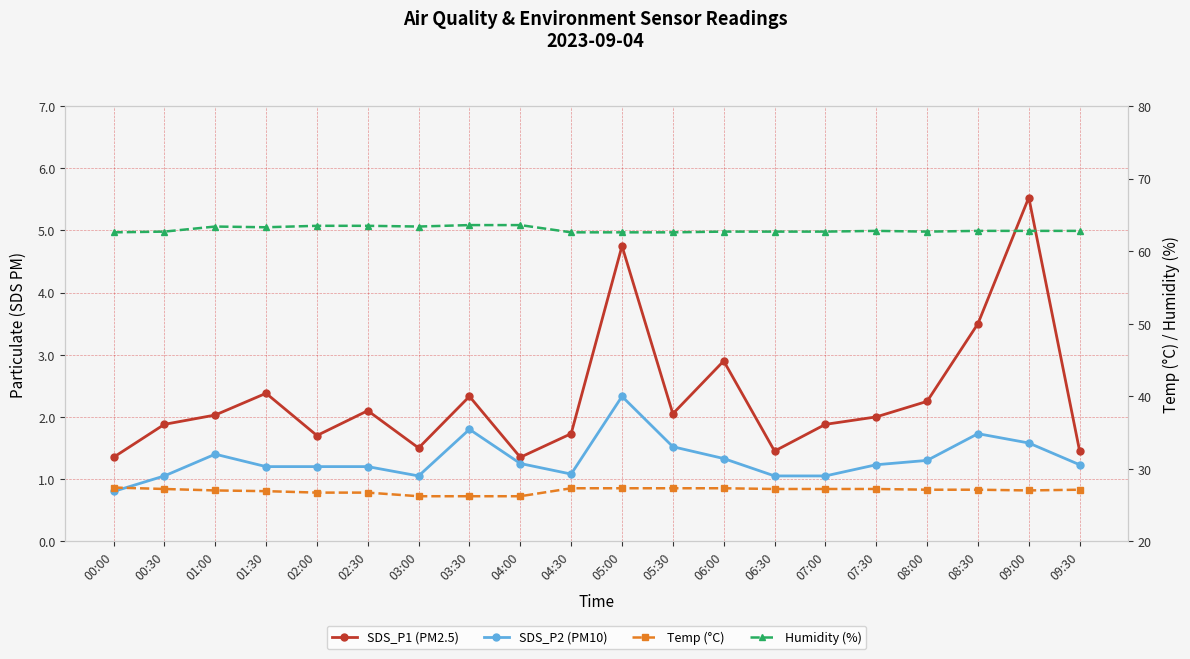

Reading left to right, what are all the values shown in this chart?

SDS_P1 (PM2.5): 1.4	1.9	2.0	2.4	1.7	2.1	1.5	2.3	1.4	1.7	4.8	2.0	2.9	1.4	1.9	2.0	2.2	3.5	5.5	1.4
SDS_P2 (PM10): 0.8	1.1	1.4	1.2	1.2	1.2	1.1	1.8	1.2	1.1	2.3	1.5	1.3	1.1	1.1	1.2	1.3	1.7	1.6	1.2
Temp (°C): 27.4	27.2	27.0	26.9	26.7	26.7	26.2	26.2	26.2	27.3	27.3	27.3	27.3	27.2	27.2	27.2	27.1	27.1	27.0	27.1
Humidity (%): 62.6	62.7	63.4	63.3	63.5	63.5	63.4	63.6	63.6	62.6	62.6	62.6	62.7	62.7	62.7	62.8	62.7	62.8	62.8	62.8